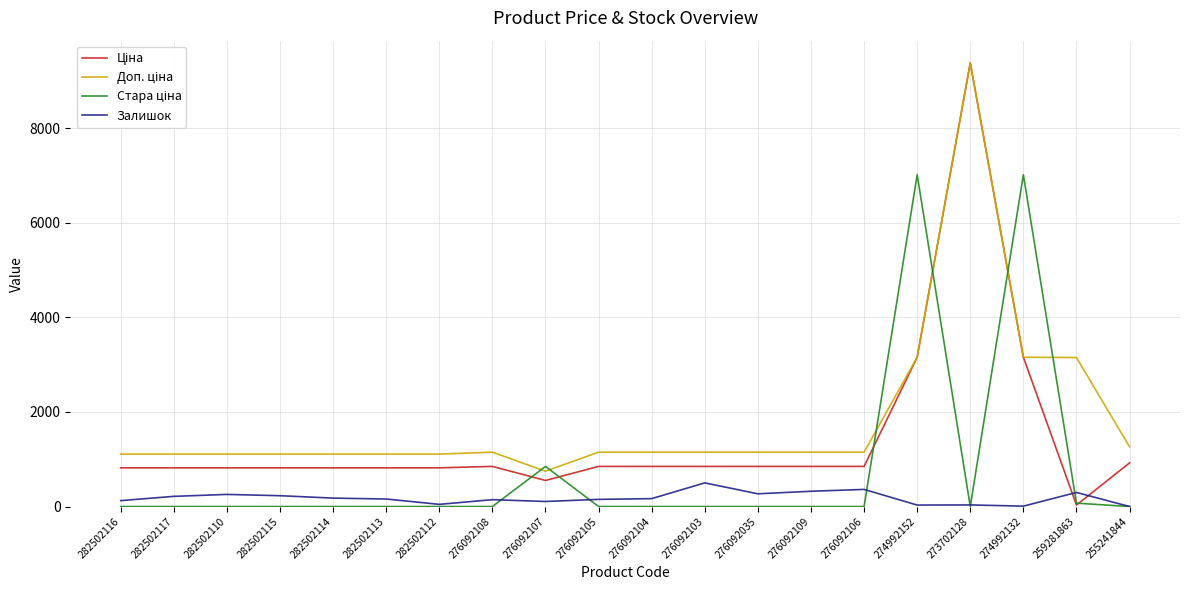

Which series changed the most between 282502115 and 282502112?

Залишок